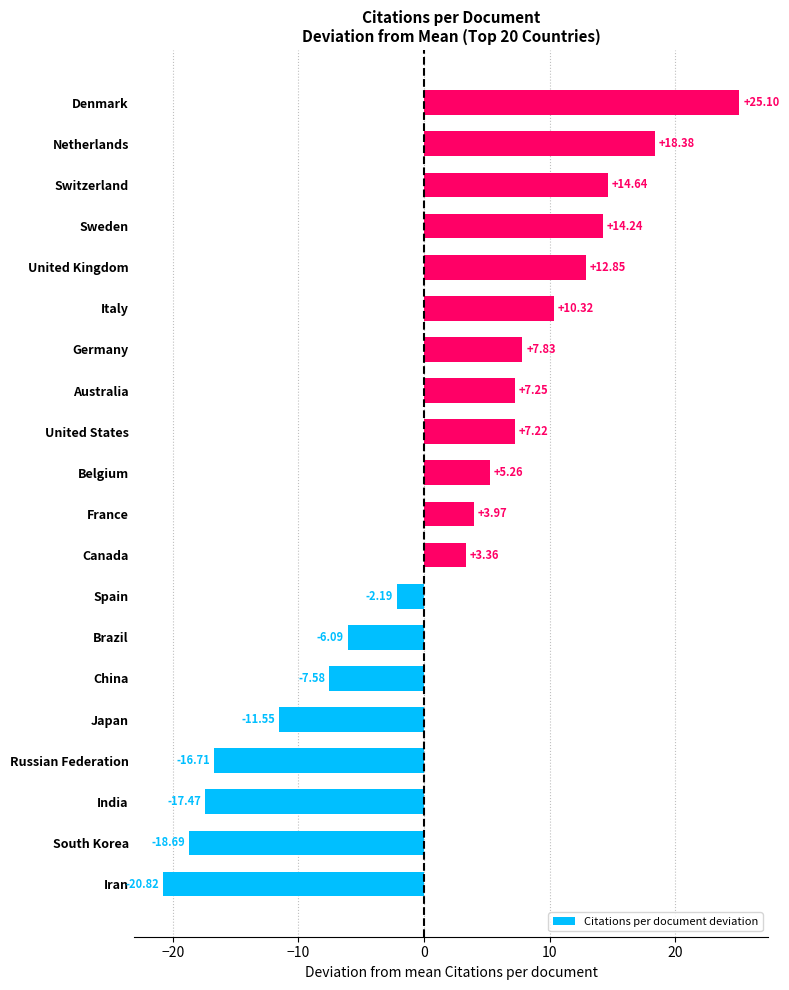

List the labels in order of value, smallest first.

Iran, South Korea, India, Russian Federation, Japan, China, Brazil, Spain, Canada, France, Belgium, United States, Australia, Germany, Italy, United Kingdom, Sweden, Switzerland, Netherlands, Denmark